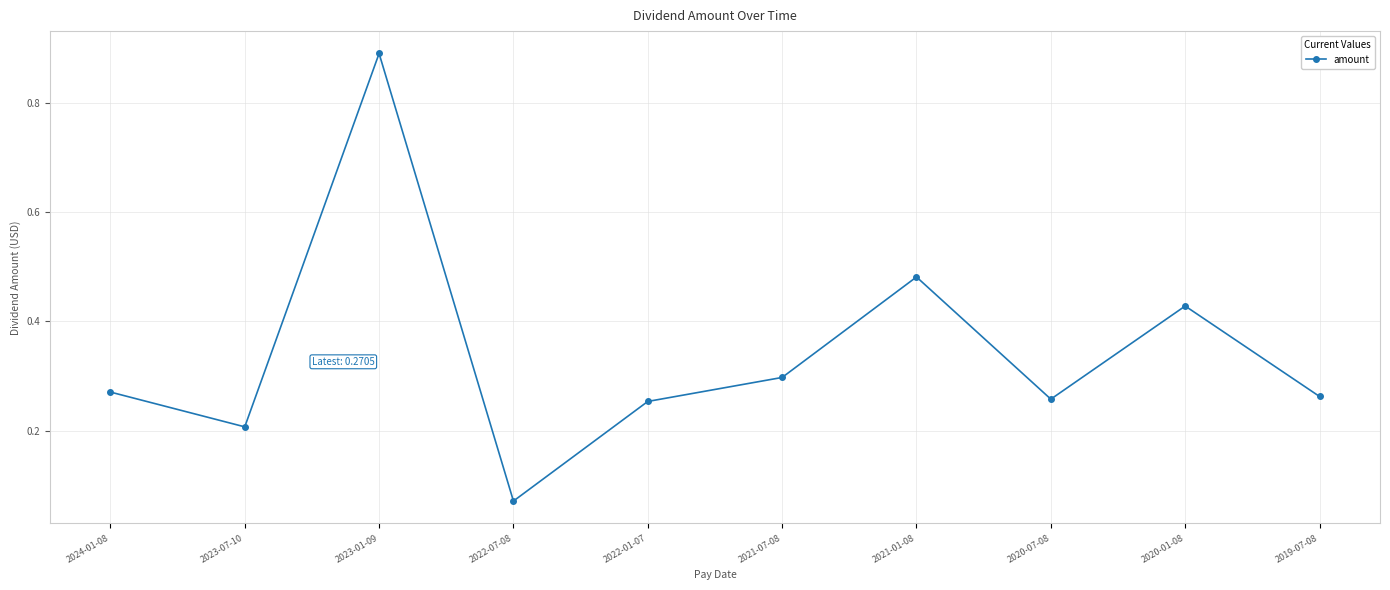

At which category does the chart reach its peak across all series?

2023-01-09